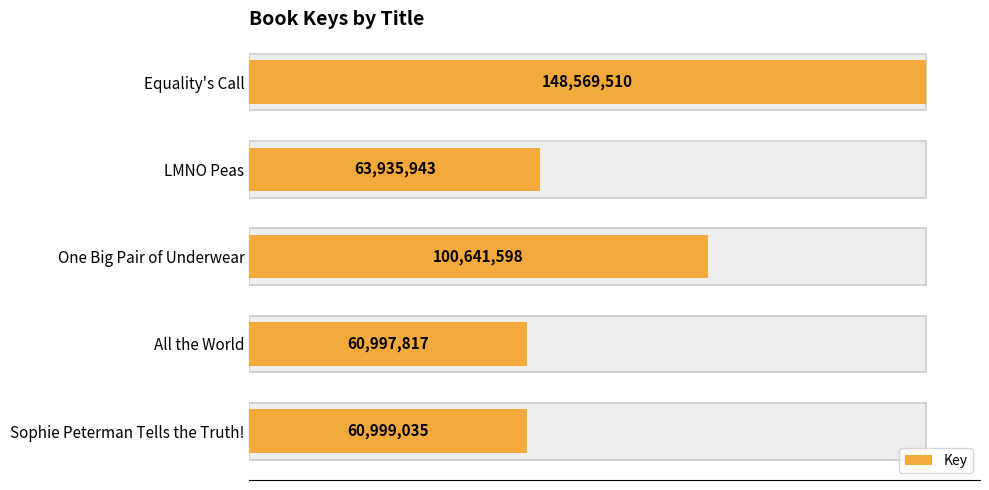

The chart shows a value of 34044887 at Sophie Peterman Tells the Truth!. True or false?

False